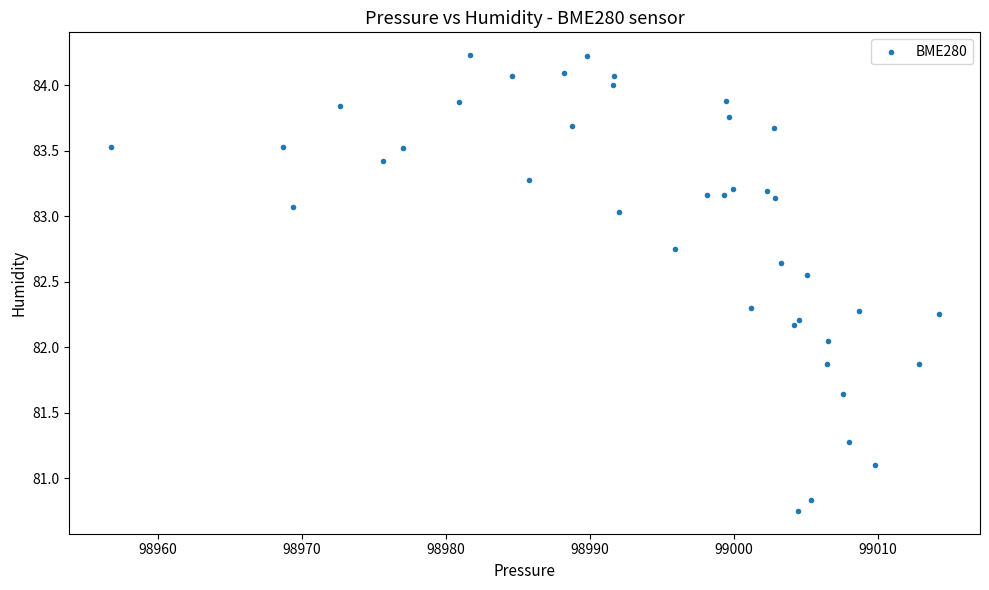

What is the range of Y values (max minus min)?

3.5